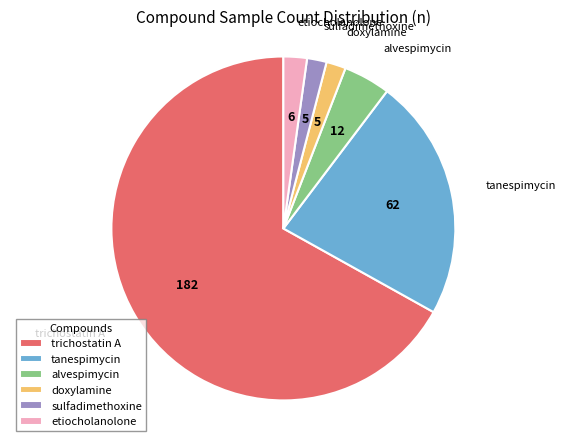

Between sulfadimethoxine and trichostatin A, which is larger?

trichostatin A